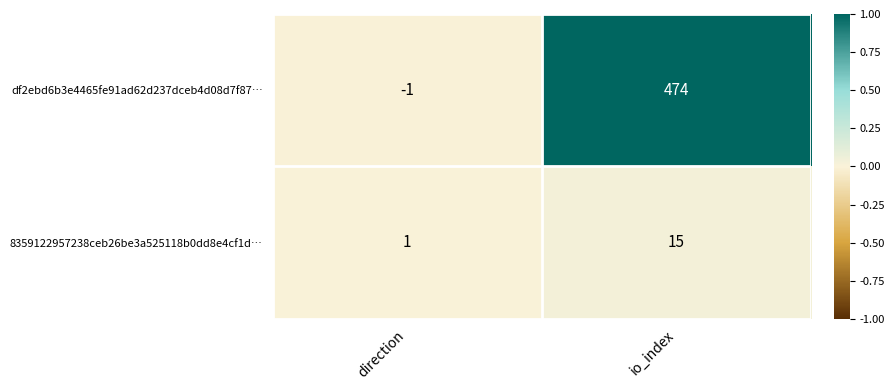

Reading left to right, extract all data points from this chart.

df2ebd6b3e4465fe91ad62d237dceb4d08d7f87…: -1	474
8359122957238ceb26be3a525118b0dd8e4cf1d…: 1	15